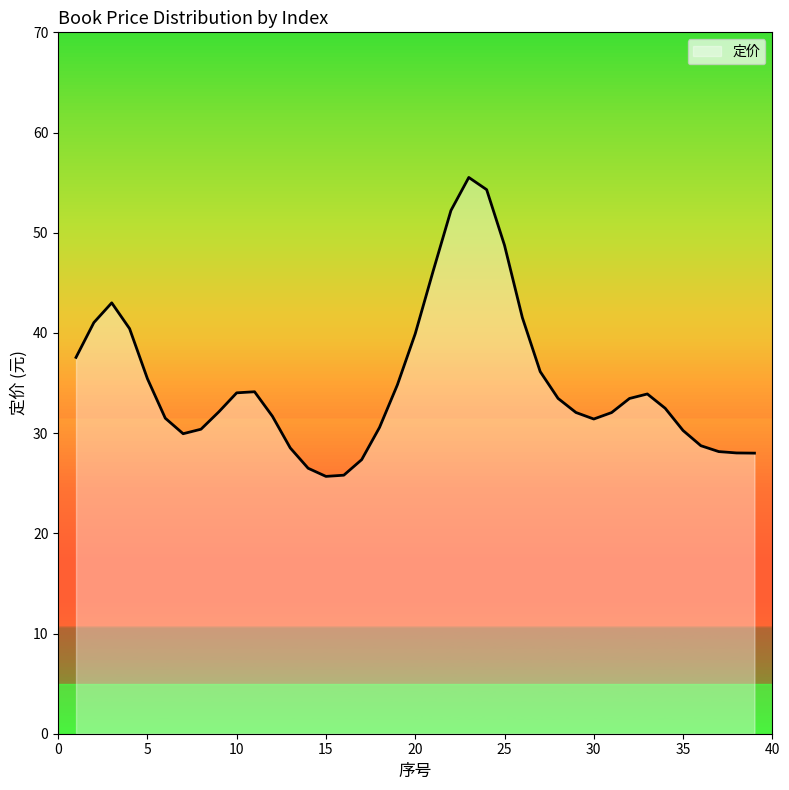

What is the minimum value shown in the chart?

25.7